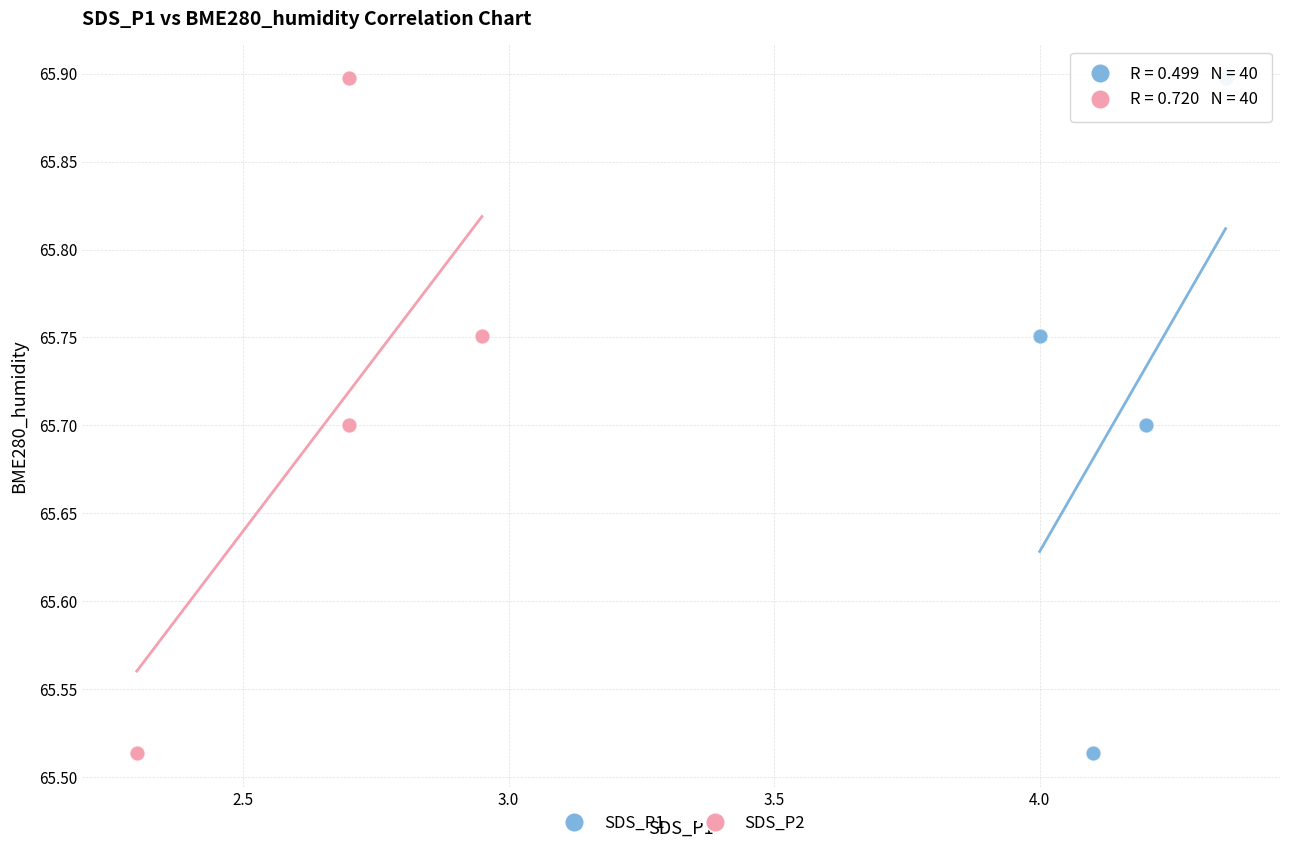

What are all the series names shown in the legend?

SDS_P1, SDS_P2